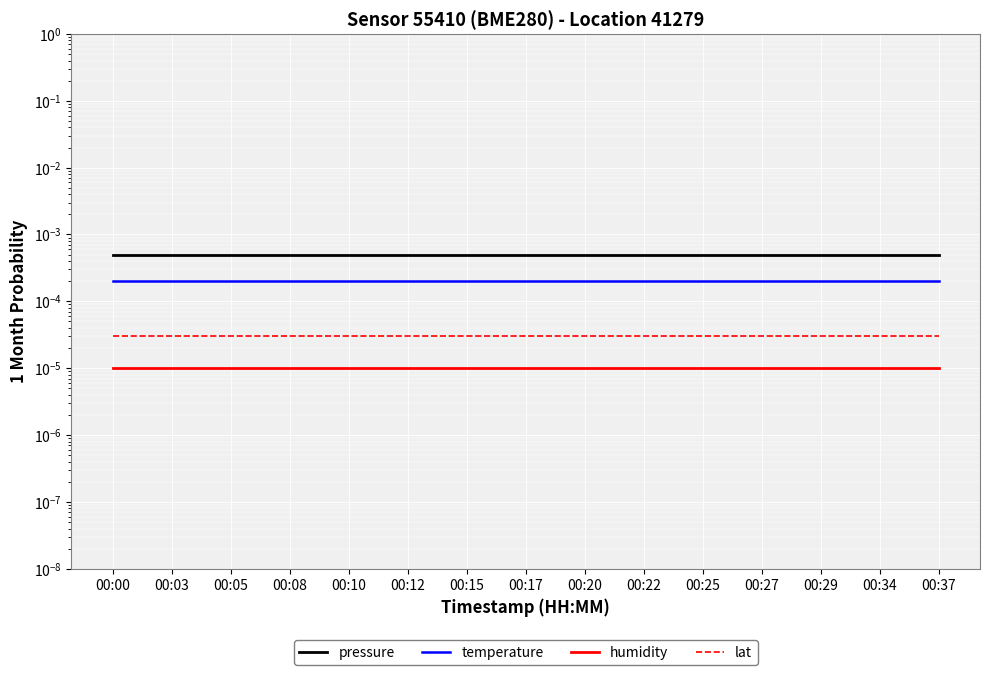

True or false: lat has a value of 0.0 at 00:10.

False